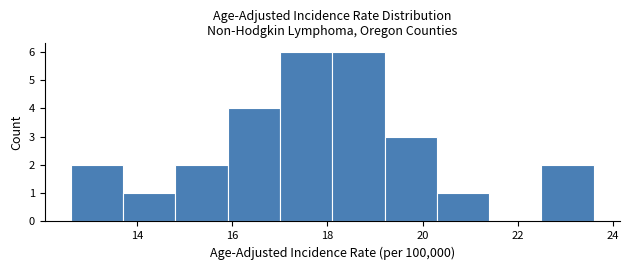

Reading left to right, list every bar in this chart as the range it spans on the x-axis followed by its height. Neither the bar edges nor the heights are printed on the chart, so give them approximately, as read against the axes.

12.6 to 13.7: 2
13.7 to 14.8: 1
14.8 to 15.9: 2
15.9 to 17.0: 4
17.0 to 18.1: 6
18.1 to 19.2: 6
19.2 to 20.3: 3
20.3 to 21.4: 1
21.4 to 22.5: 0
22.5 to 23.6: 2